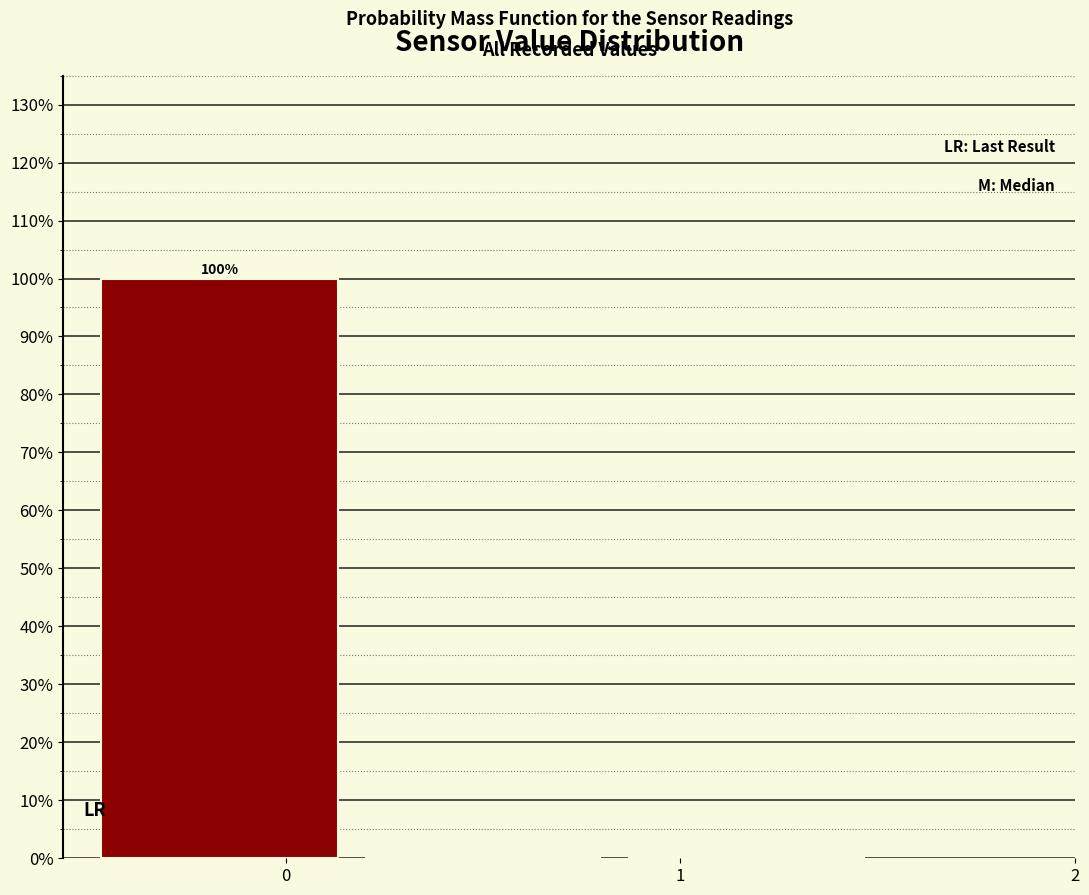

Over which range of the x-axis is the bar tallest?

-0.5 to 0.2